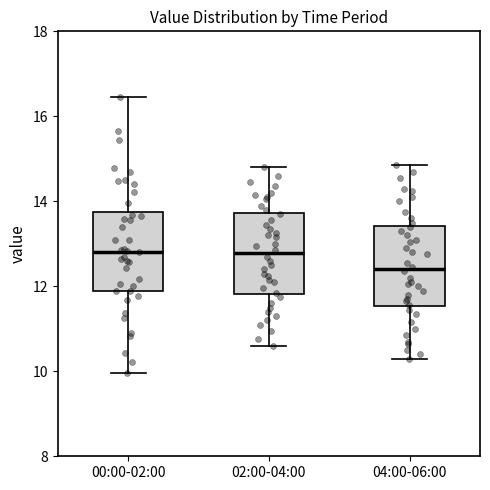

Reading left to right, transcribe this box plot: for each box, give where its median line is, the range the box spans, and where its two whiskers end, as read against the y-axis. The values are not printed on the chart, so give them approximately, as read against the axis.

00:00-02:00: median 12.8, box 12.0 to 13.8, whiskers 10.0 to 16.4
02:00-04:00: median 12.8, box 11.8 to 13.8, whiskers 10.6 to 14.8
04:00-06:00: median 12.4, box 11.6 to 13.4, whiskers 10.4 to 14.8